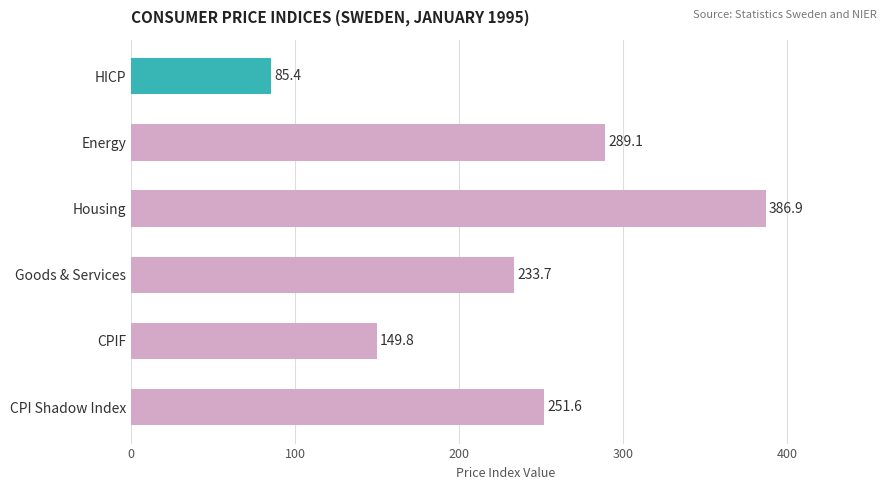

What is the approximate value at Energy?

289.1